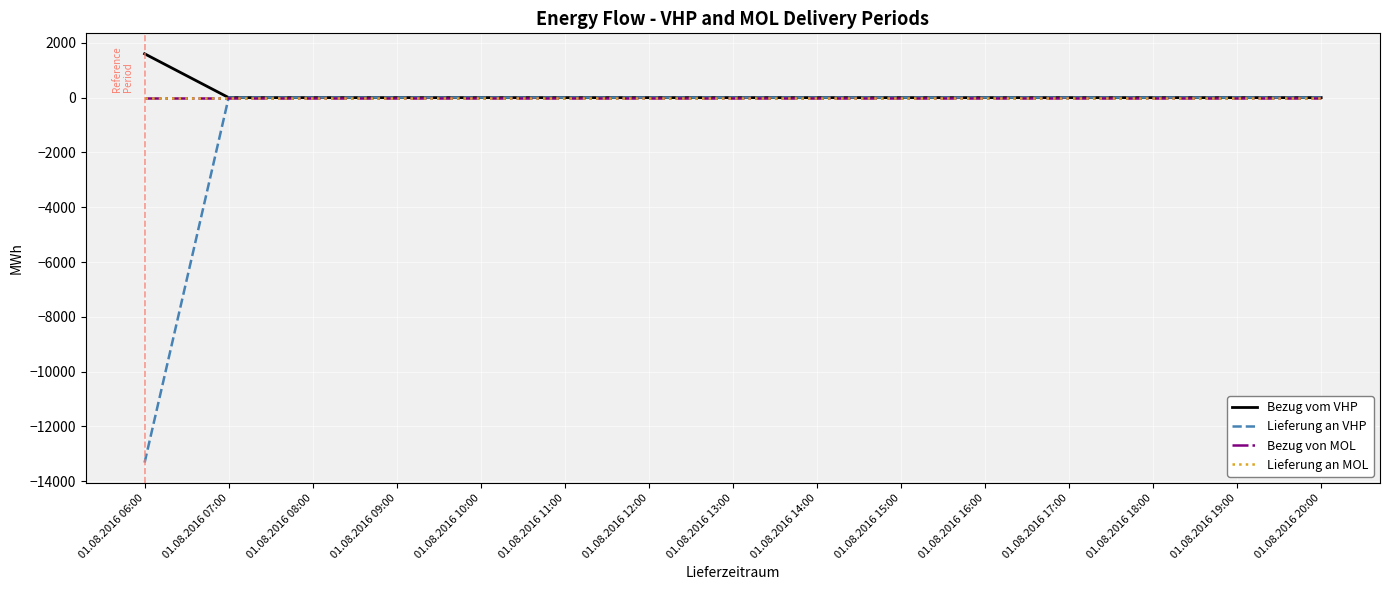

Does the chart display data point markers on the line(s)?

No